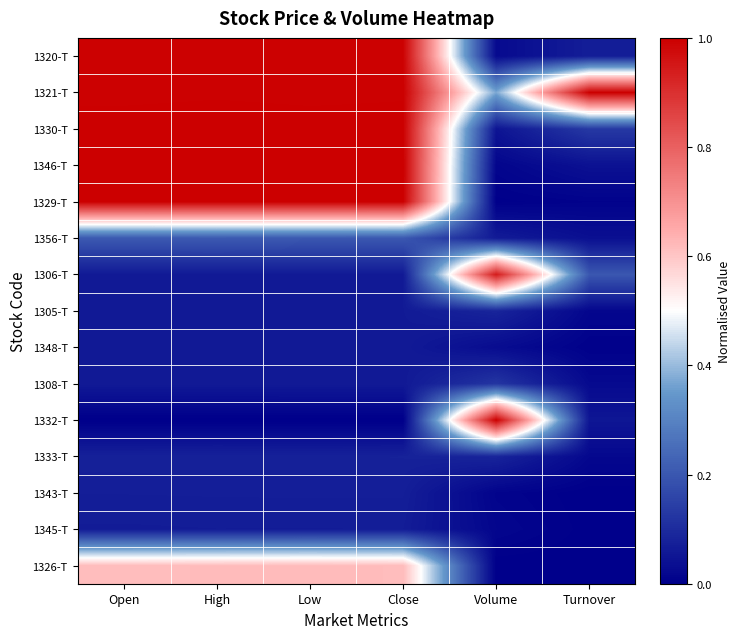

At how many categories does at least one series exceed 0?

6